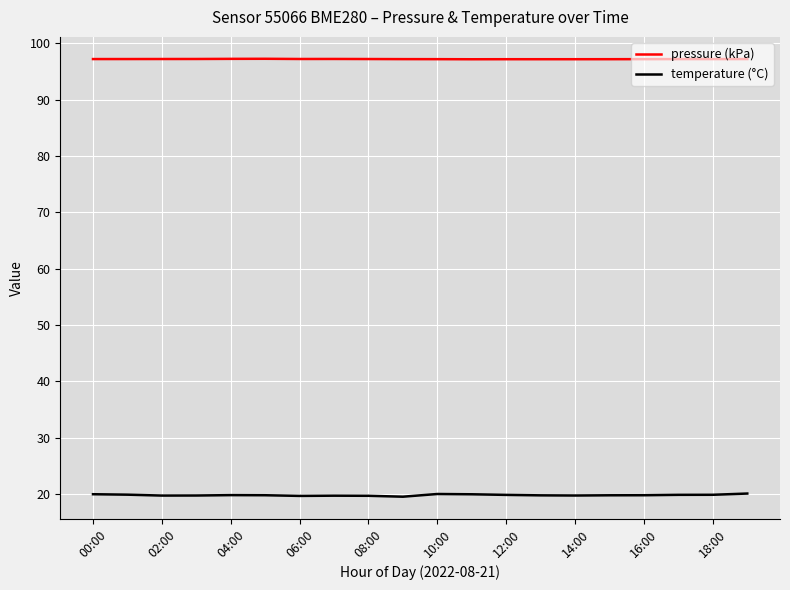

True or false: temperature (°C) and pressure (kPa) cross at least once.

False